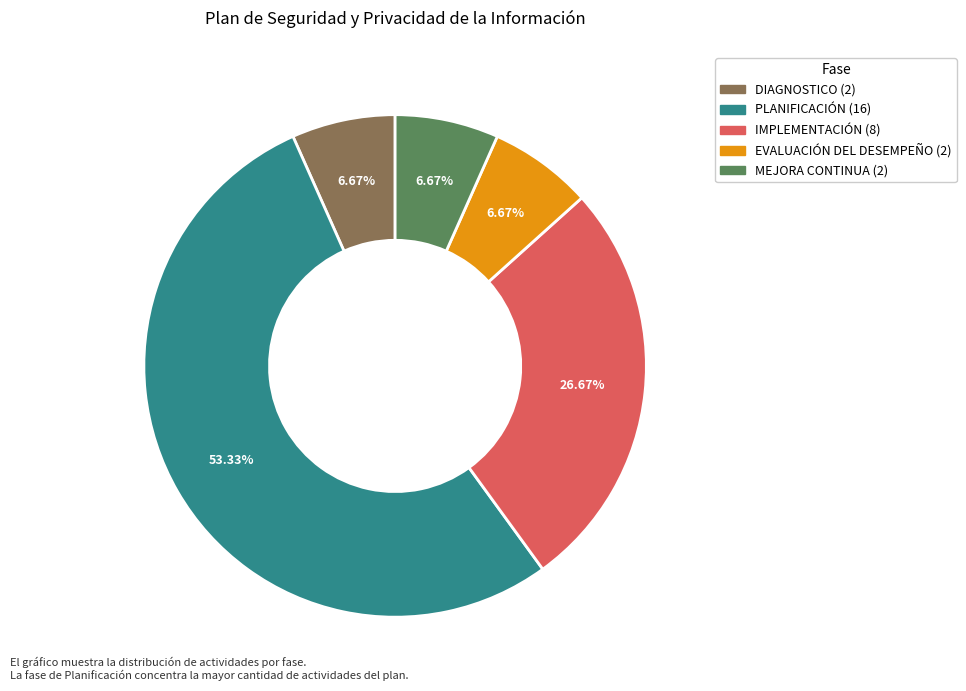

How much of the chart is everything except DIAGNOSTICO?

93.3%